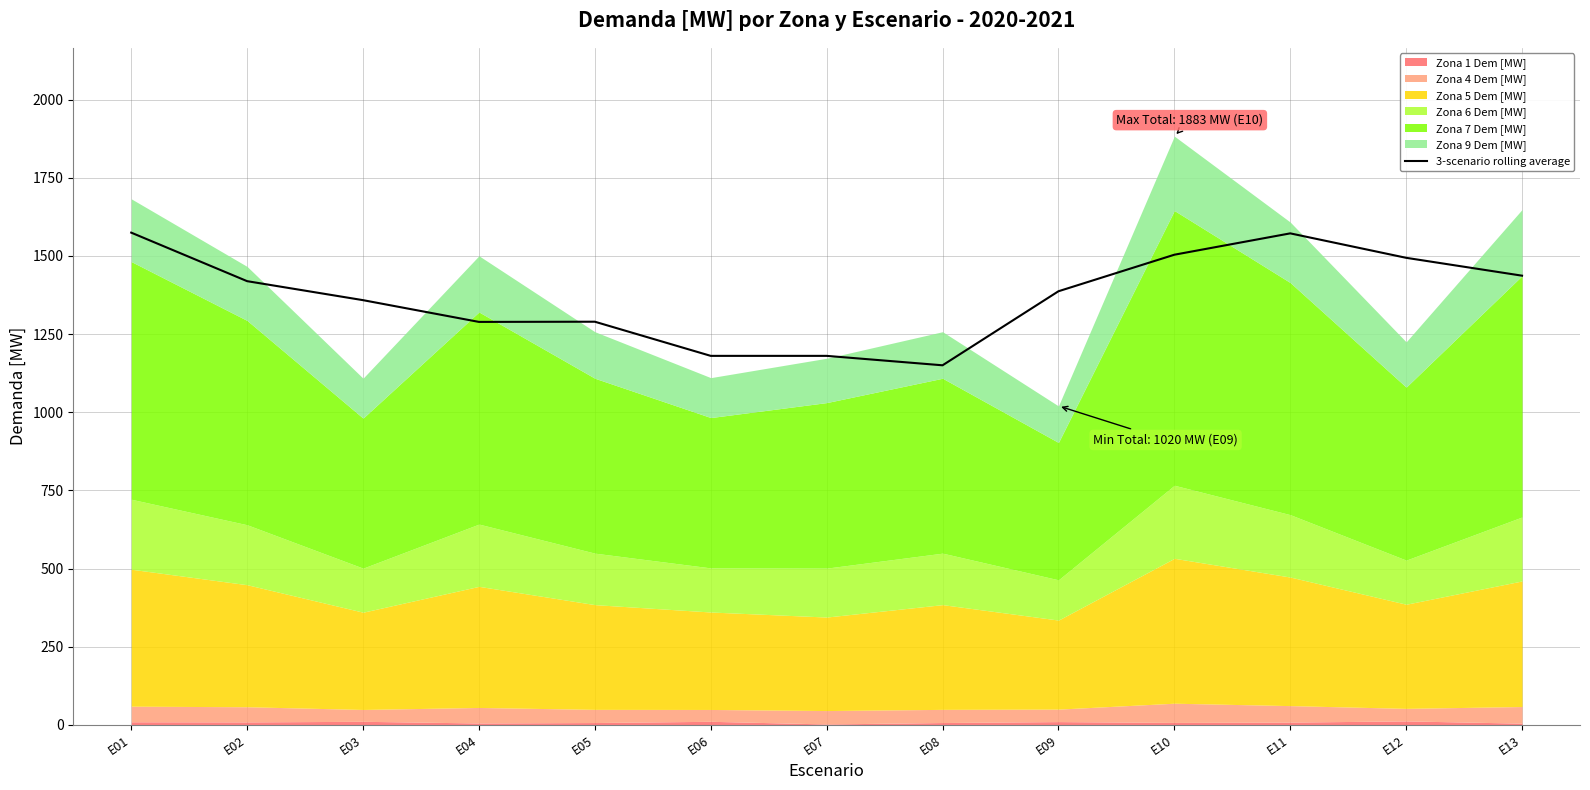

What is the maximum value shown in the chart?

1574.6